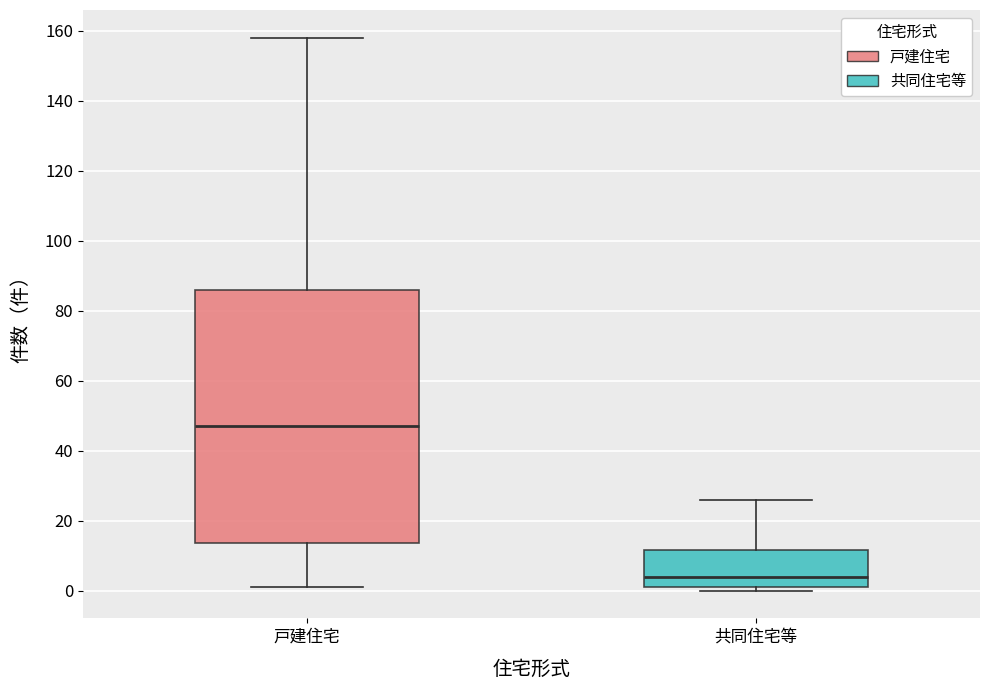

Where is the upper edge of the box for 共同住宅等 on the y-axis? The values are not printed on the chart, so give them approximately, as read against the axis.

12